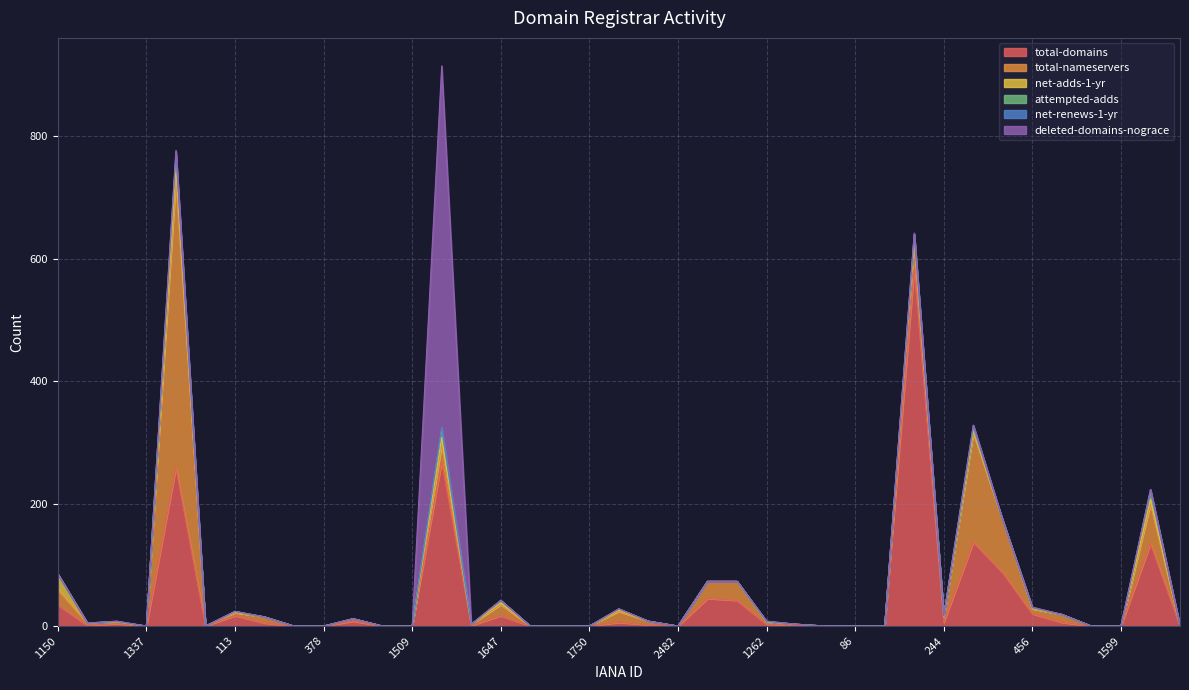

How many values in the deleted-domains-nograce series exceed 0?

4